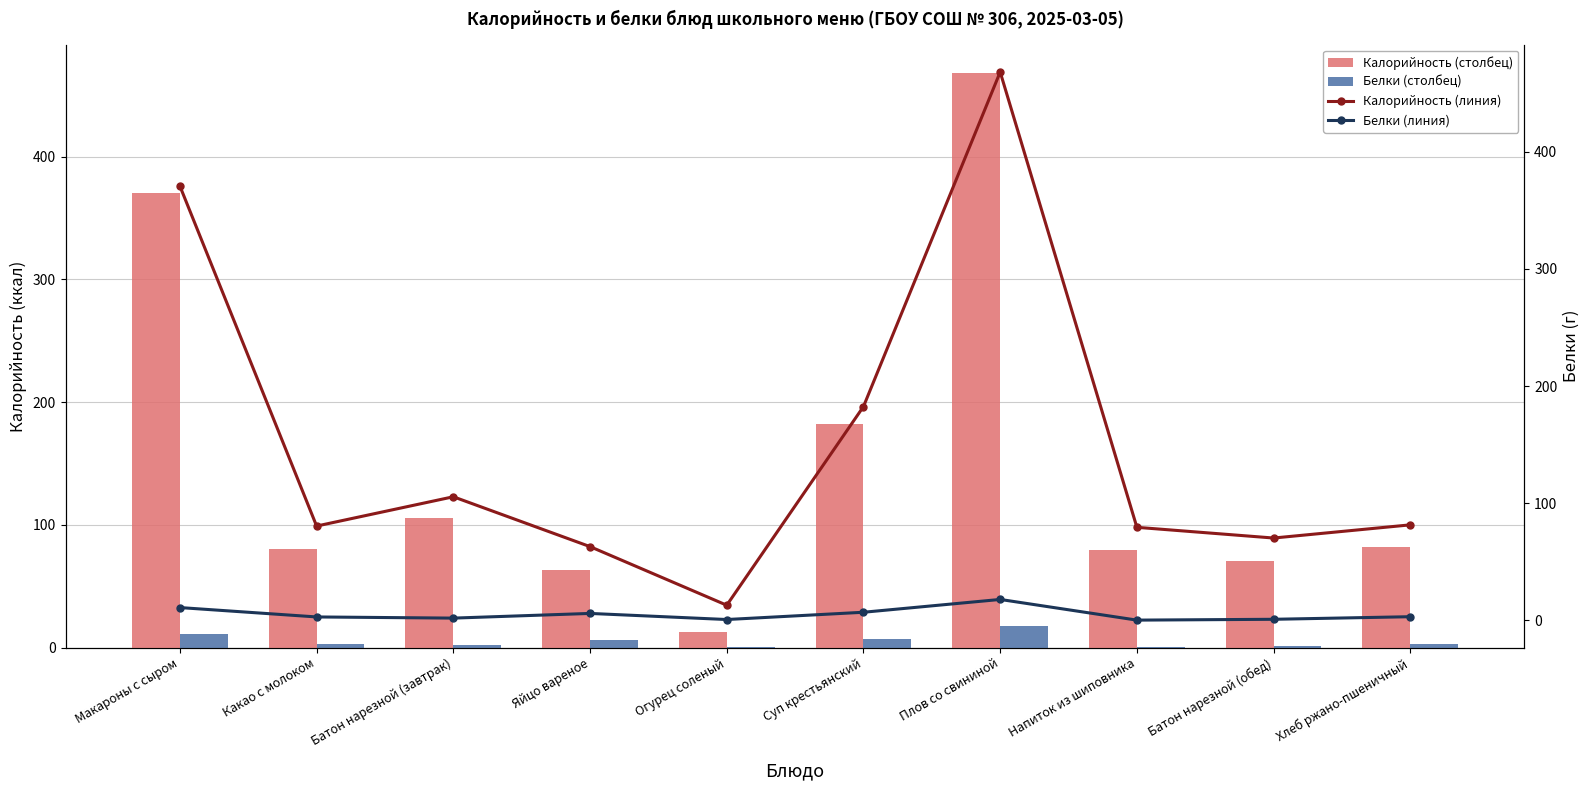

Which series has the widest spread of values?

Калорийность